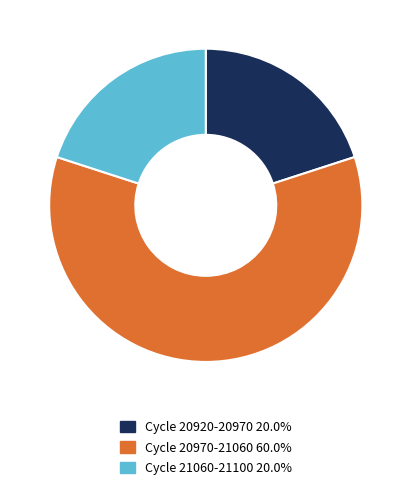

Does any single category account for the majority?

Yes